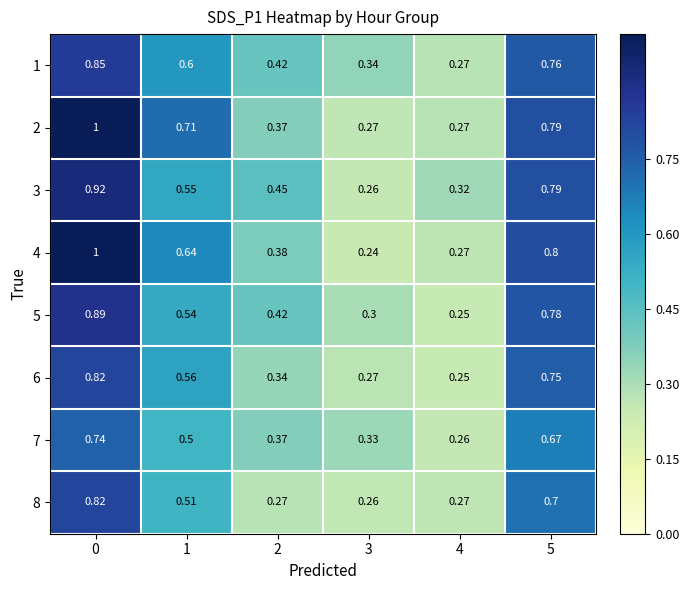

Is the value of 5 at 5 greater than the value of 7 at 2?

Yes